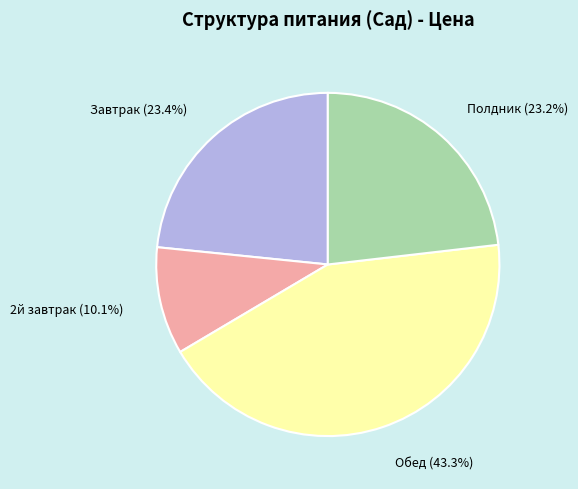

Does any single category account for the majority?

No